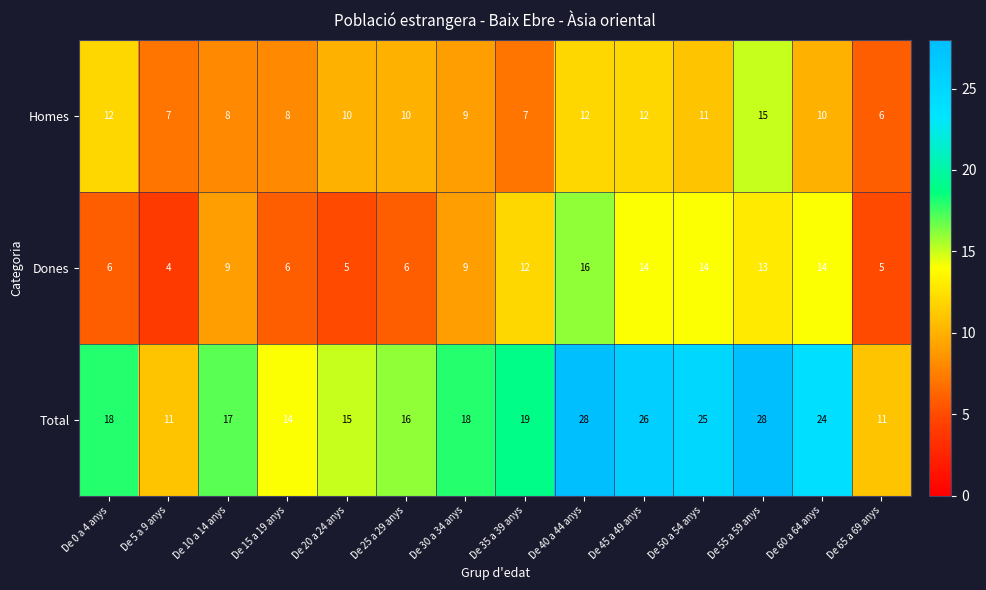

What is the difference between the highest and lowest values at De 45 a 49 anys?

14